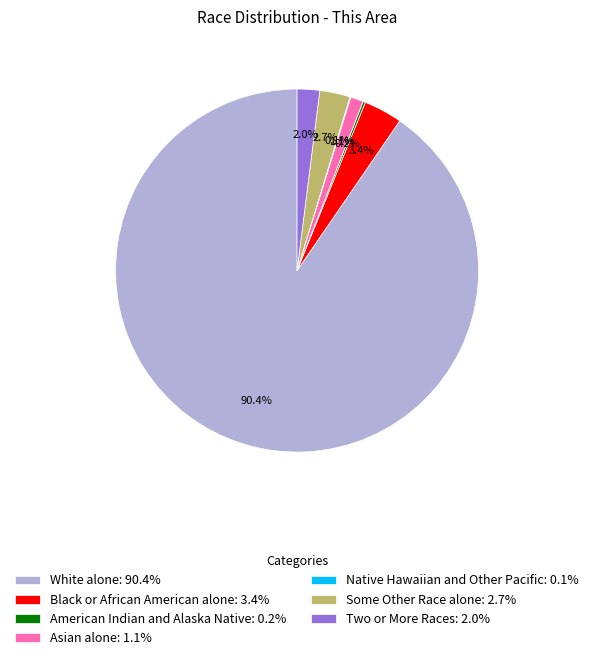

To the nearest percent, what is the difference between the largest and smallest slice percentages?

90%